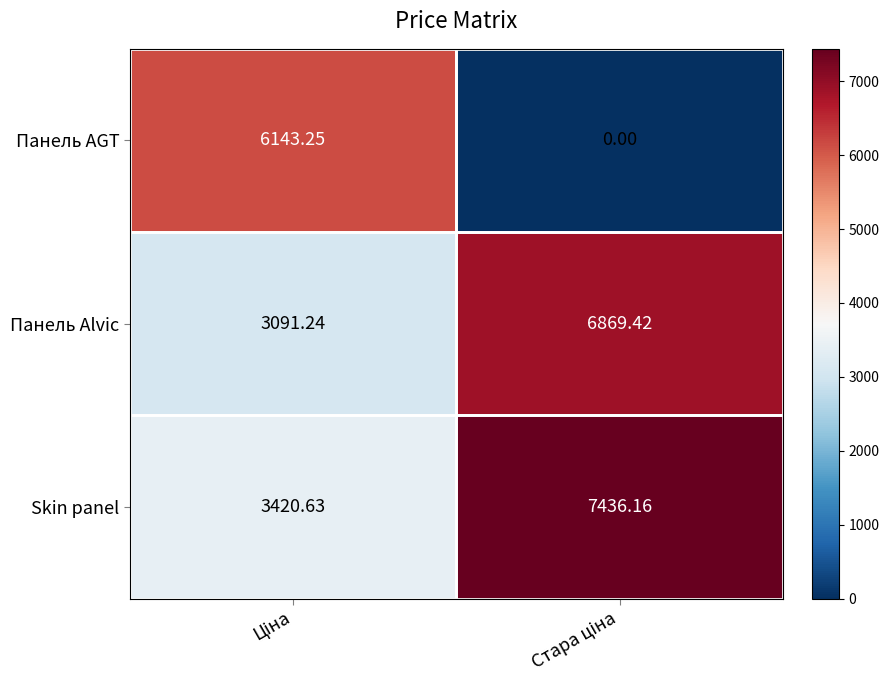

Rank the series by their average value, from highest to lowest.

Skin panel, Панель Alvic, Панель AGT